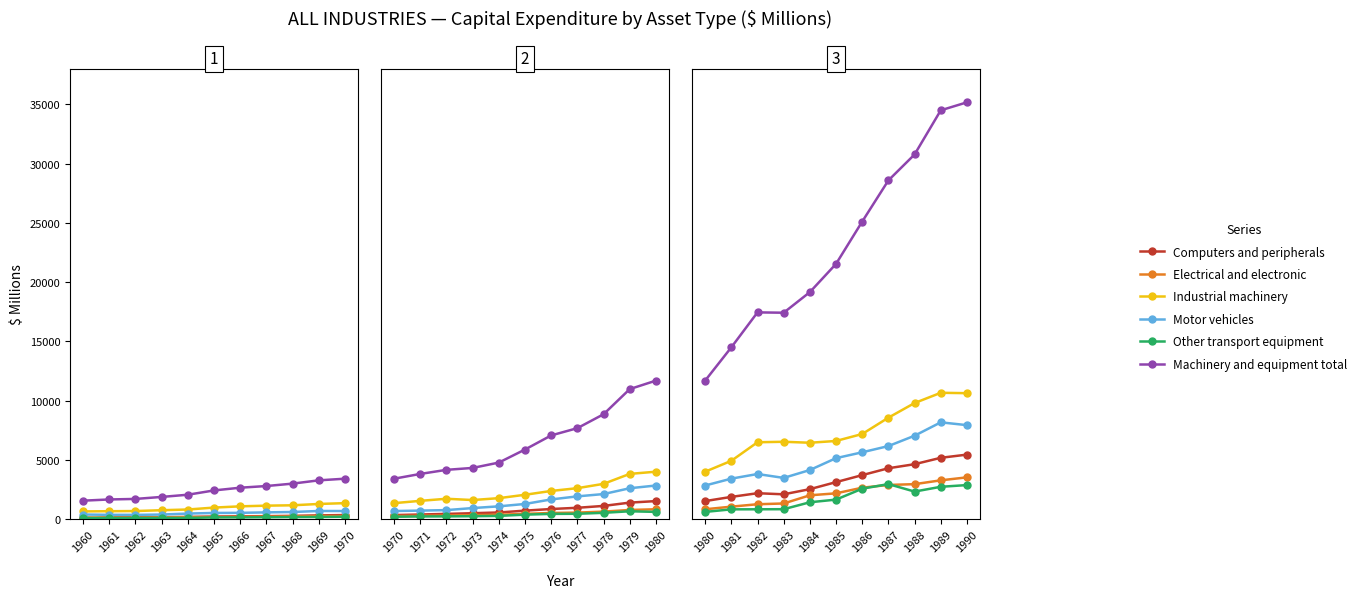

Is the value of Motor vehicles at 1990 greater than the value of Other transport equipment at 1990?

Yes